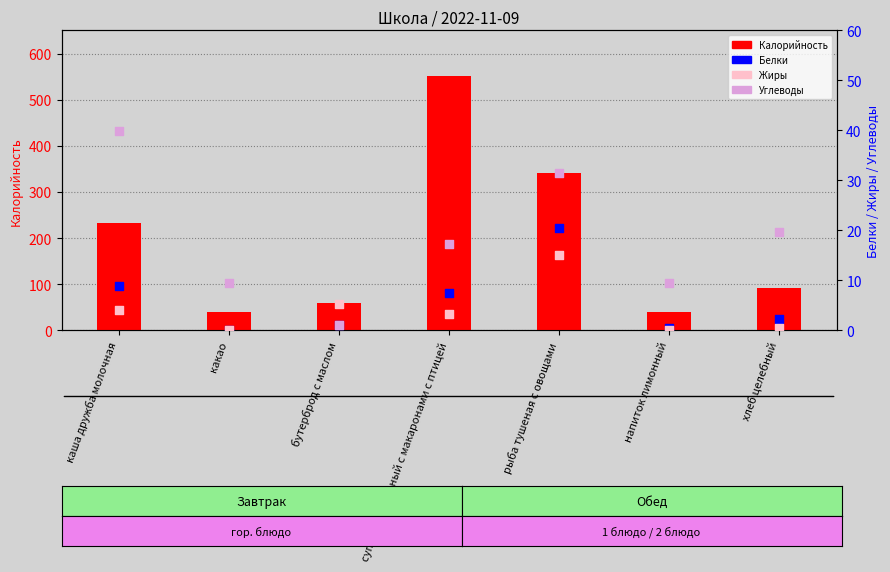

At how many categories does at least one series exceed 105?

3